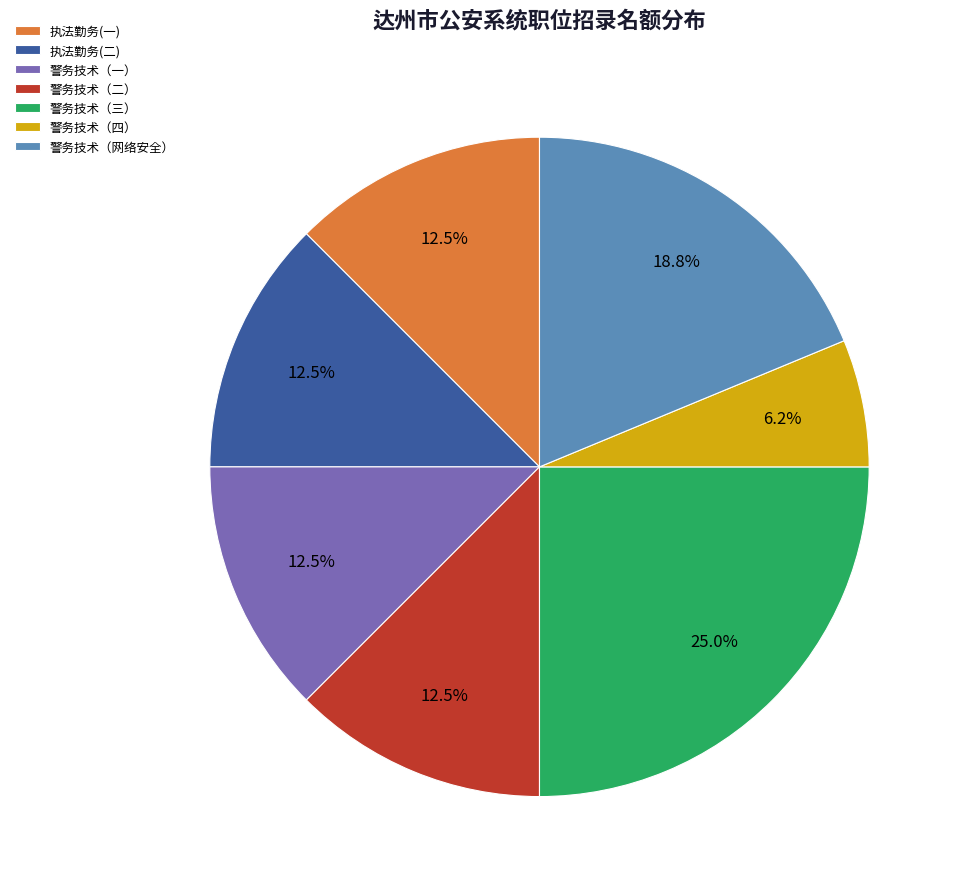

Count the number of slices in the pie.

7